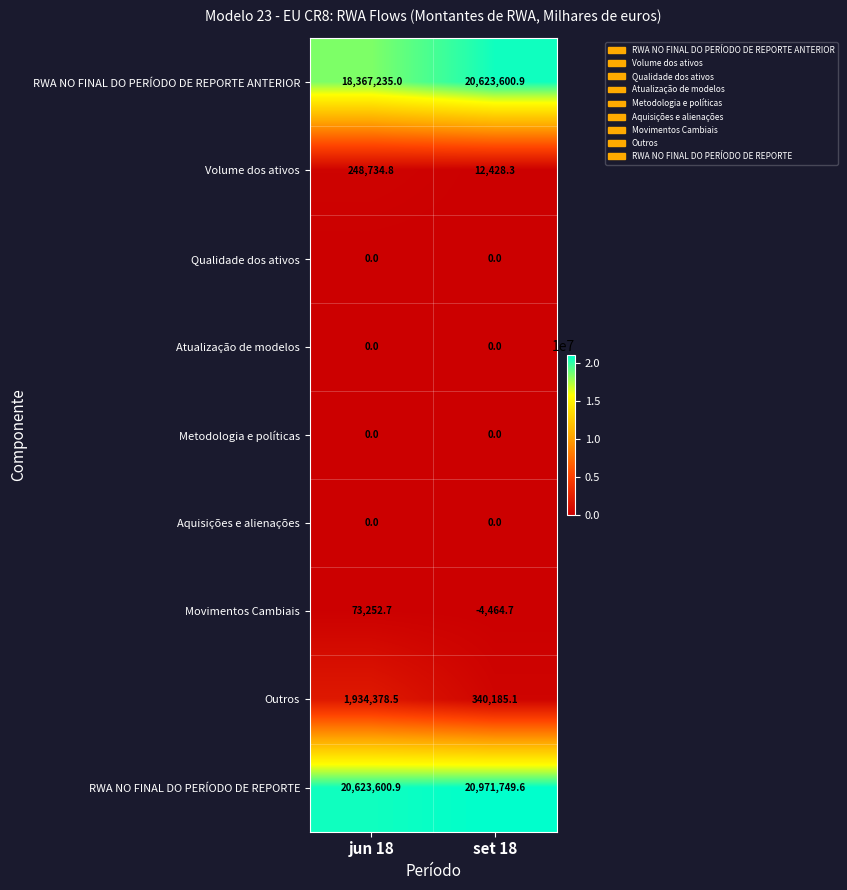

At how many categories does at least one series exceed 14127324?

2